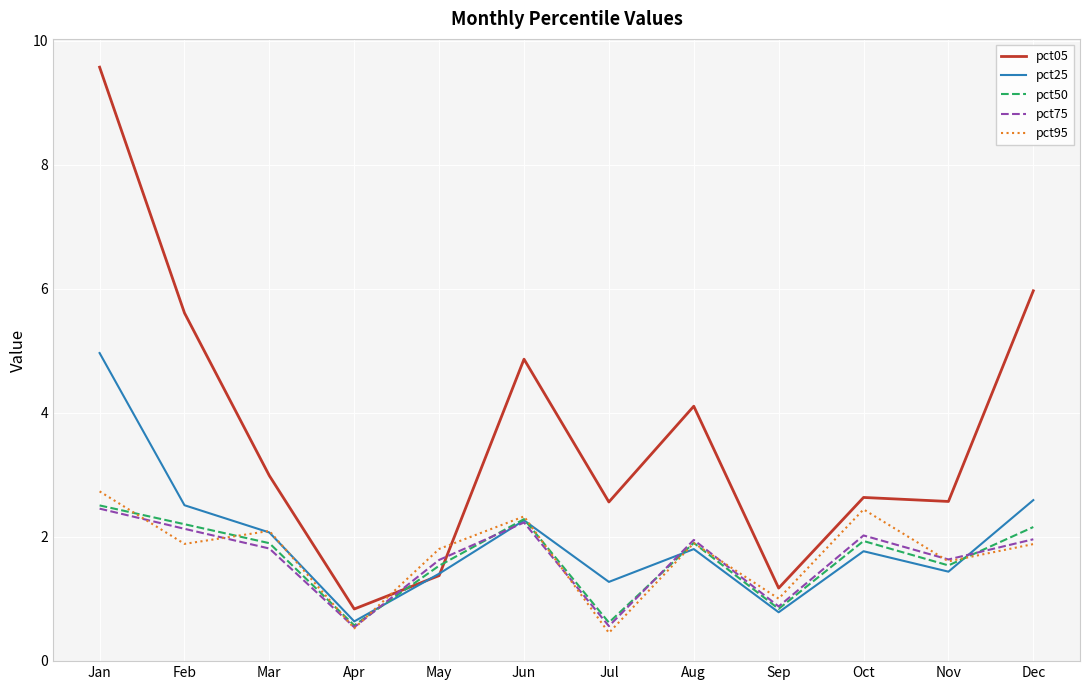

At which category does pct05 reach its first local valley?

Apr